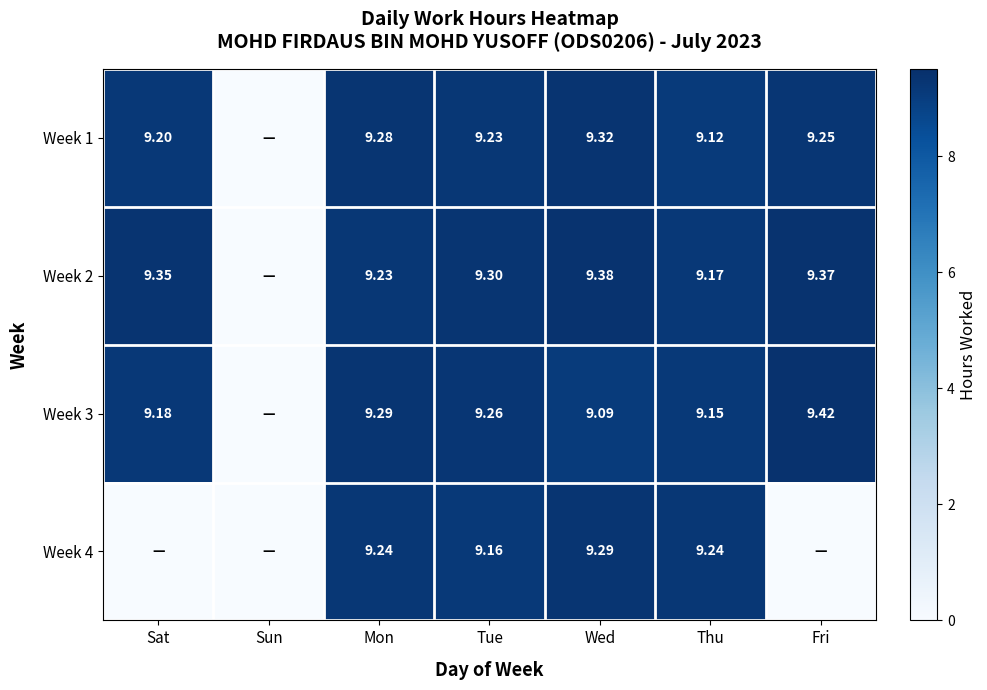

At how many categories does at least one series exceed 3?

6